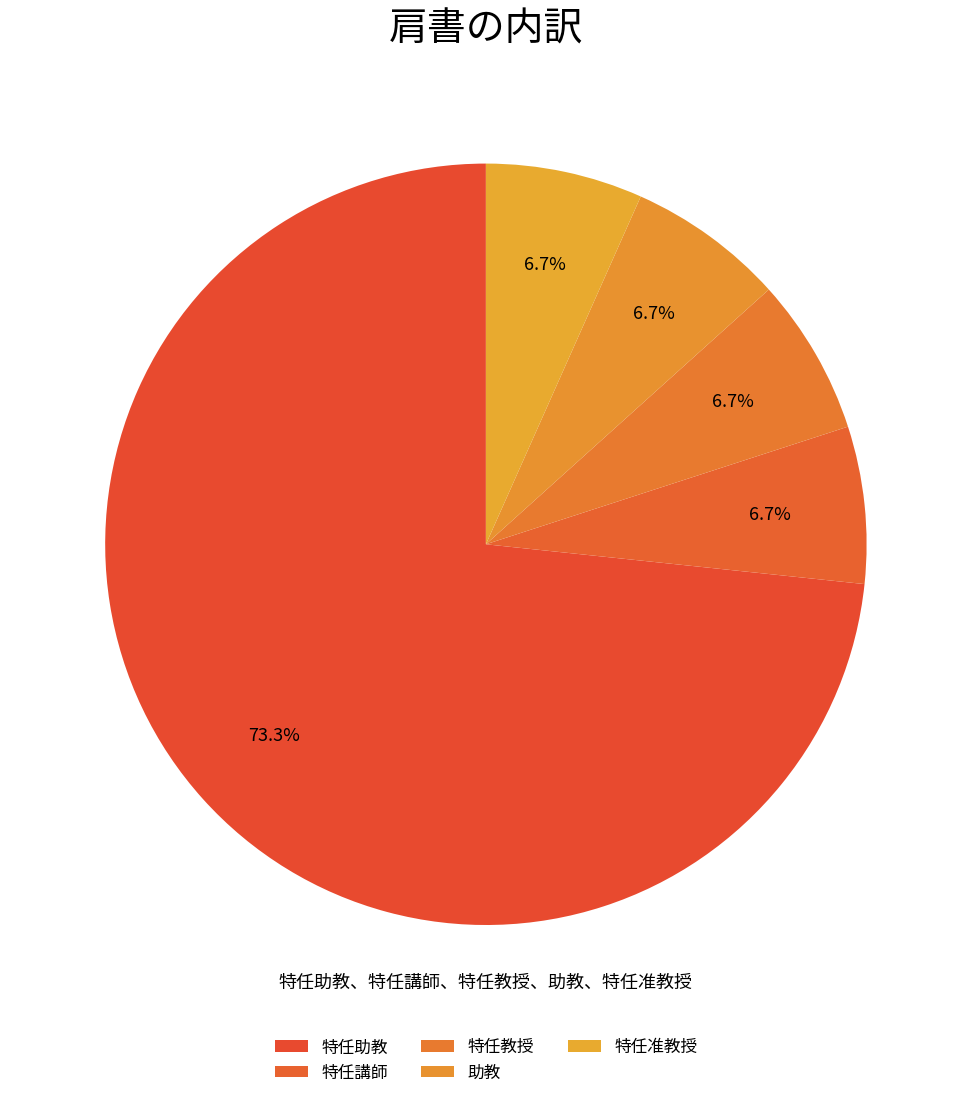

Is the sum of 特任教授 and 特任助教 greater than half?

Yes